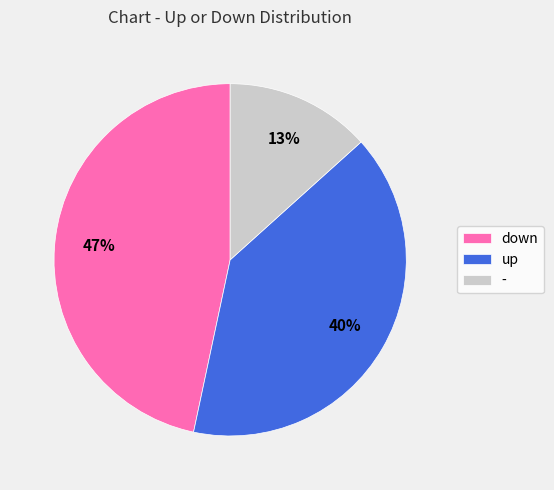

Is it true that - is 8% of the pie?

False